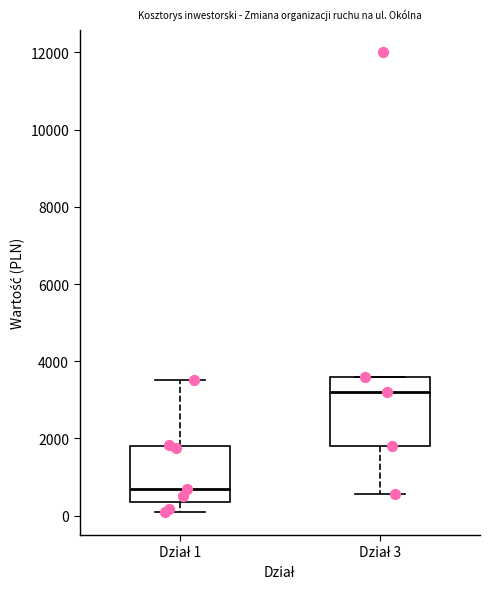

Where does the median line of the box for Dział 3 sit on the y-axis? The values are not printed on the chart, so give them approximately, as read against the axis.

3200